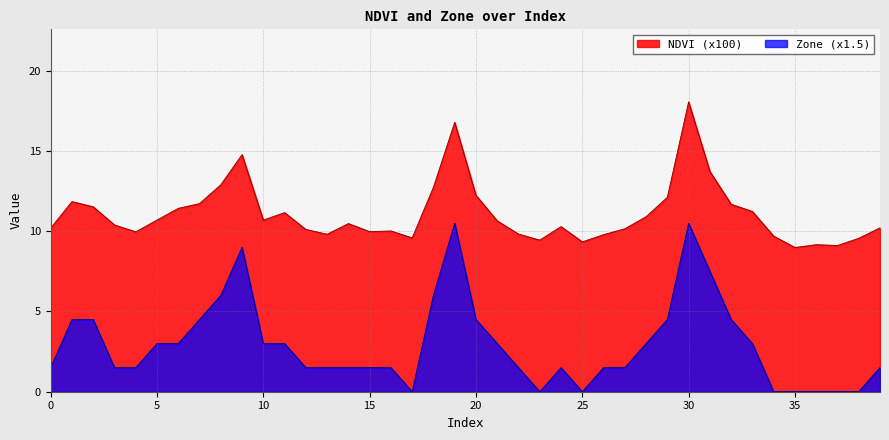

Which series has the widest spread of values?

Zone (x1.5)